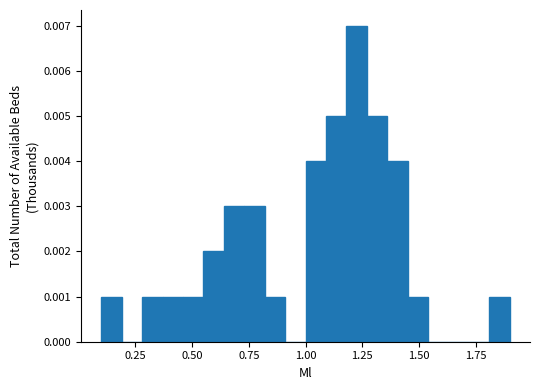

Read against the x-axis, roughly where is the centre of the tallest bar?

1.25